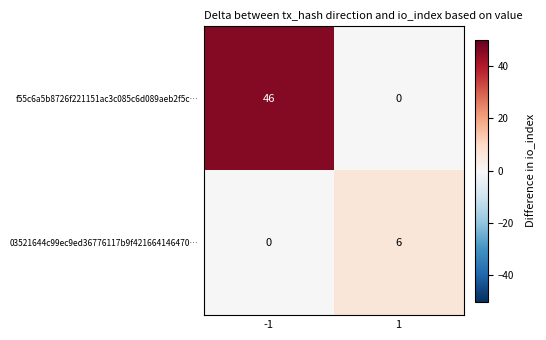

What value does the f55c6a5b8726f221151ac3c085c6d089aeb2f5c… series have at -1?

46